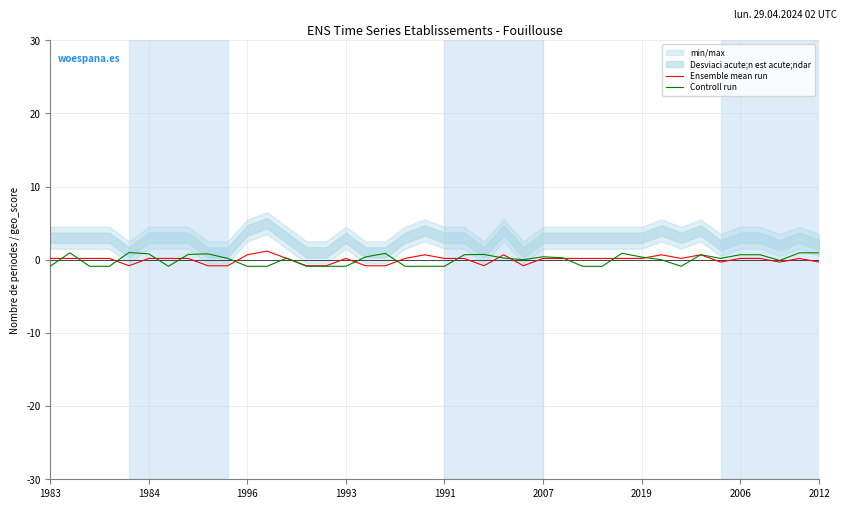

Reading left to right, what are all the values shown in this chart?

Ensemble mean run: 0.2	0.2	0.2	0.2	-0.8	0.2	0.2	0.2	-0.8	-0.8	0.7	1.2	0.2	-0.8	-0.8	0.2	-0.8	-0.8	0.2	0.7	0.2	0.2	-0.8	0.7	-0.8	0.2	0.2	0.2	0.2	0.2	0.2	0.7	0.2	0.7	-0.3	0.2	0.2	-0.3	0.2	-0.3
Controll run: -0.9	0.9	-0.9	-0.9	1.0	0.8	-0.9	0.7	0.8	0.2	-0.9	-0.9	0.2	-0.9	-0.9	-0.9	0.4	0.9	-0.9	-0.9	-0.9	0.7	0.7	0.2	0.0	0.4	0.3	-0.9	-0.9	0.9	0.4	0.0	-0.9	0.7	0.2	0.7	0.7	-0.1	0.9	0.9